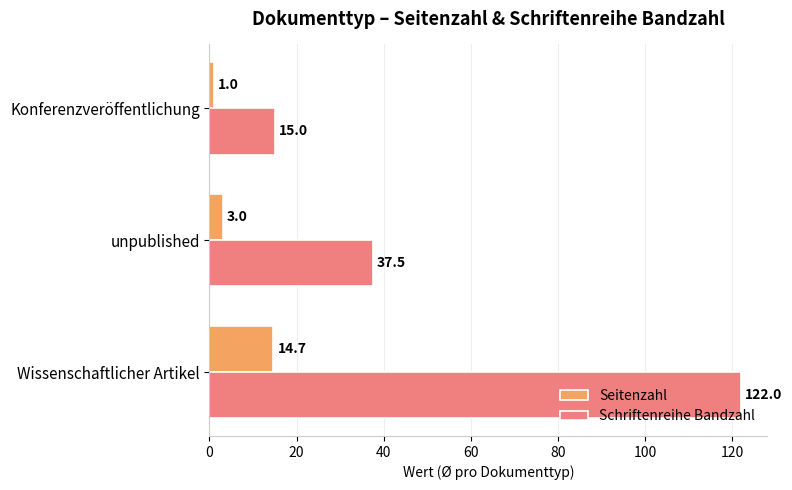

At which label is Seitenzahl closest to 7?

unpublished